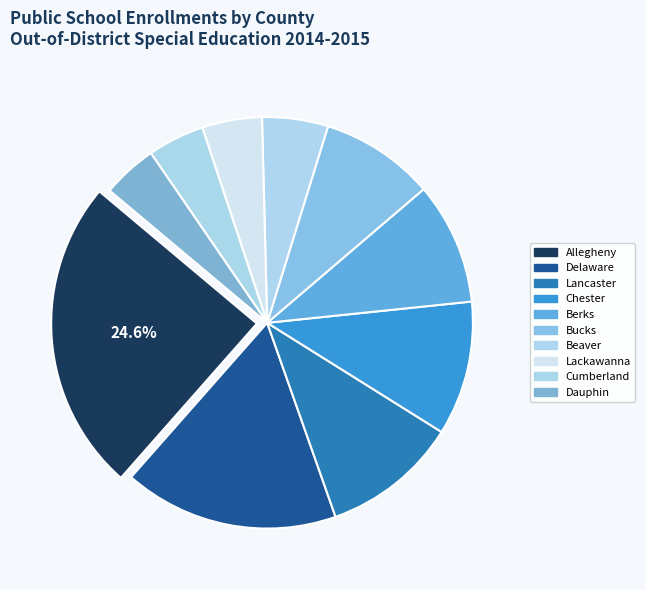

How many slices are in this pie chart?

10